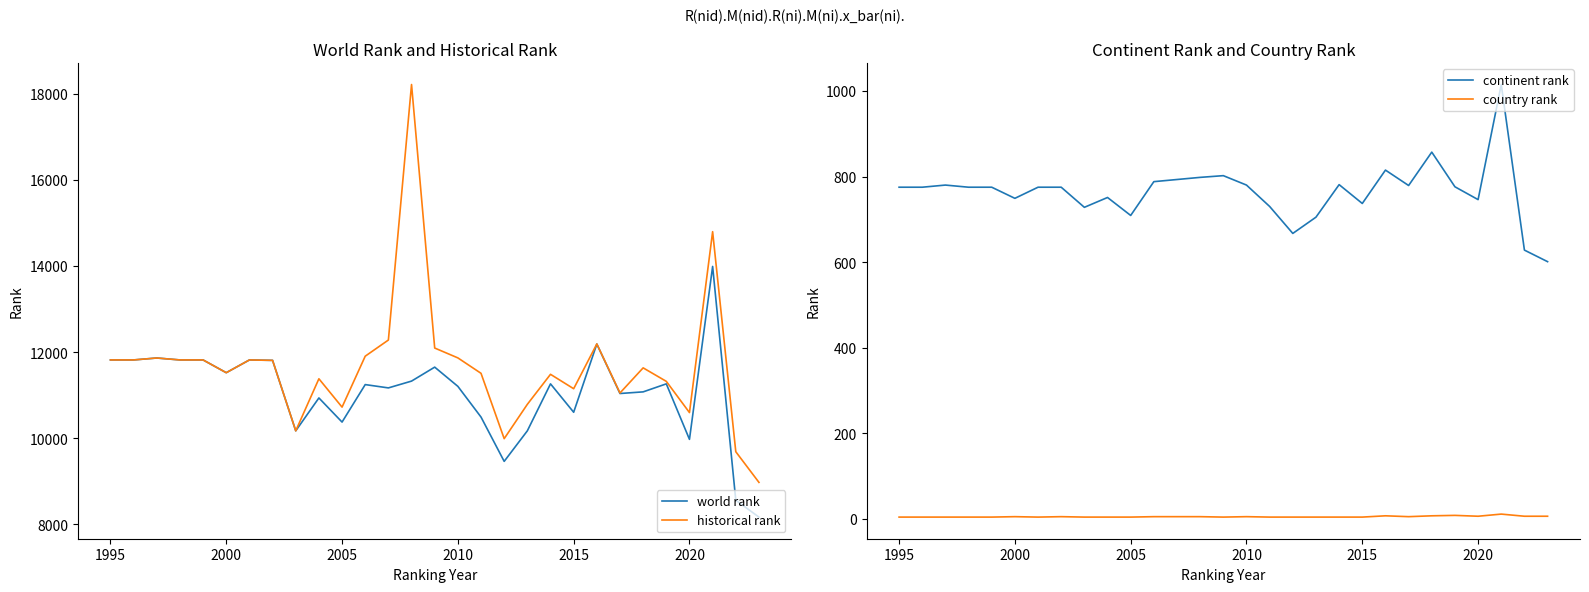

Is this an area chart (filled region under the line)?

No